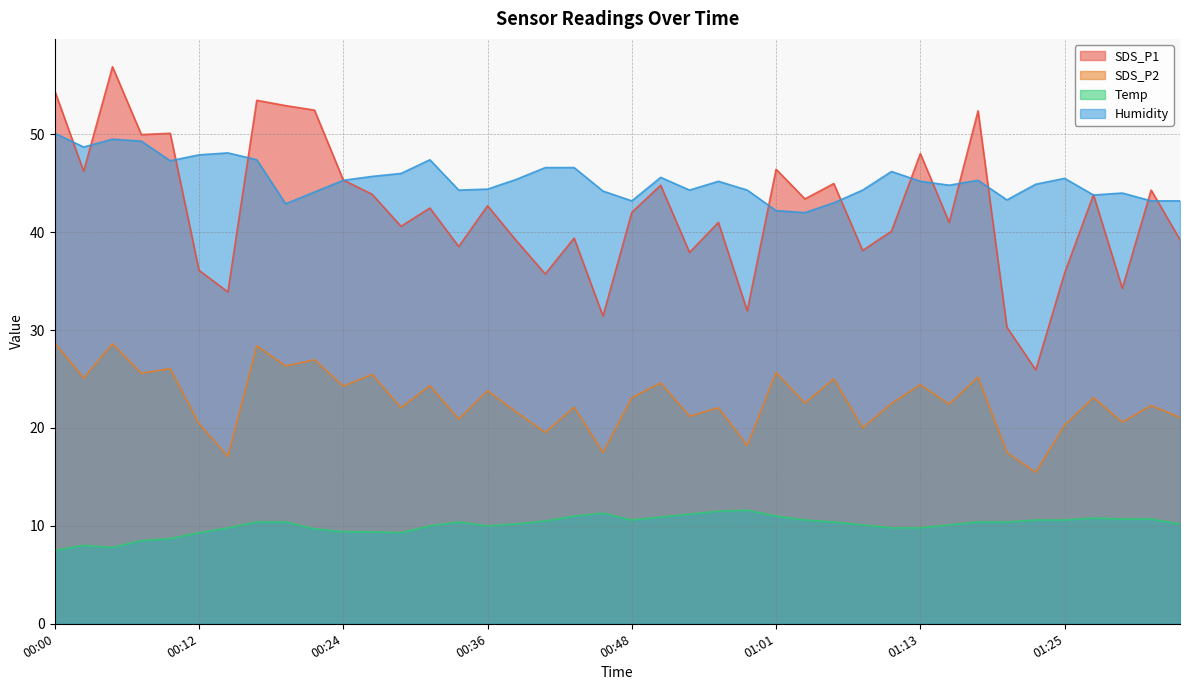

Rank the series by their maximum value, from lowest to highest.

Temp, SDS_P2, Humidity, SDS_P1